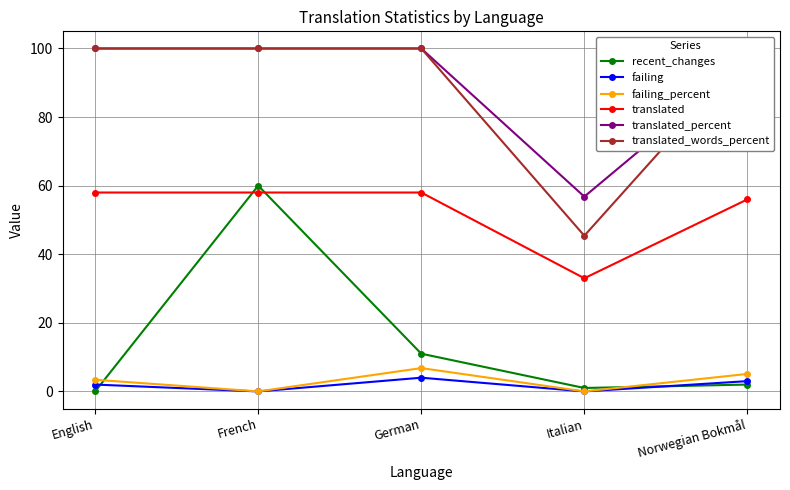

True or false: translated has more than 1 points higher than both neighbors.

False